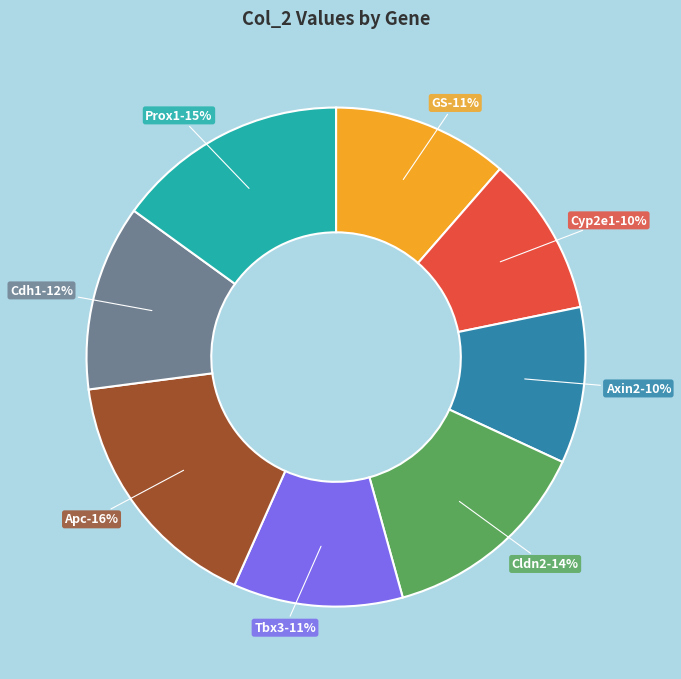

Which category has the smallest portion of the pie?

Axin2